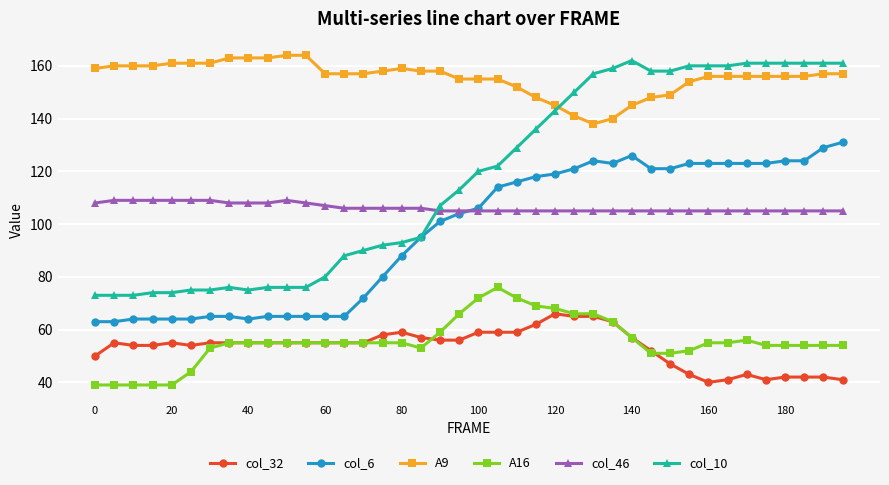

Does the chart display data point markers on the line(s)?

Yes